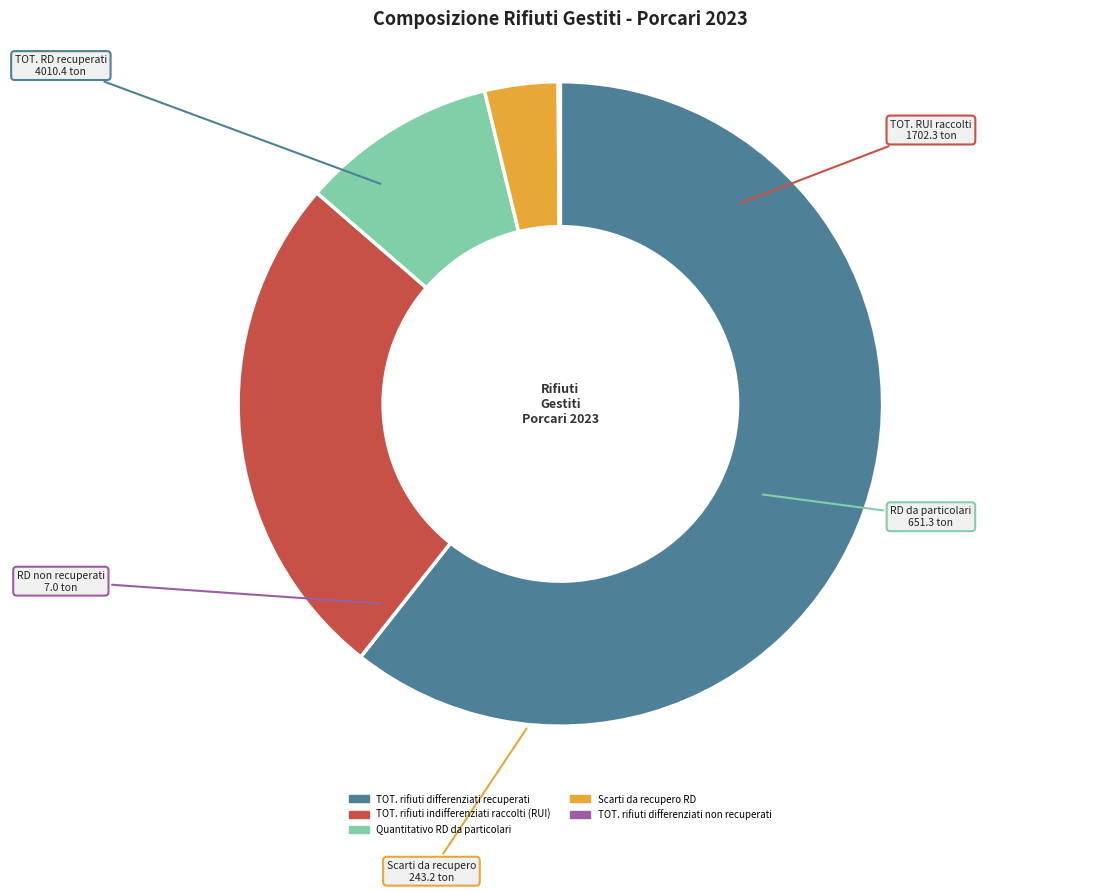

Which category has the biggest portion of the pie?

TOT. rifiuti differenziati recuperati